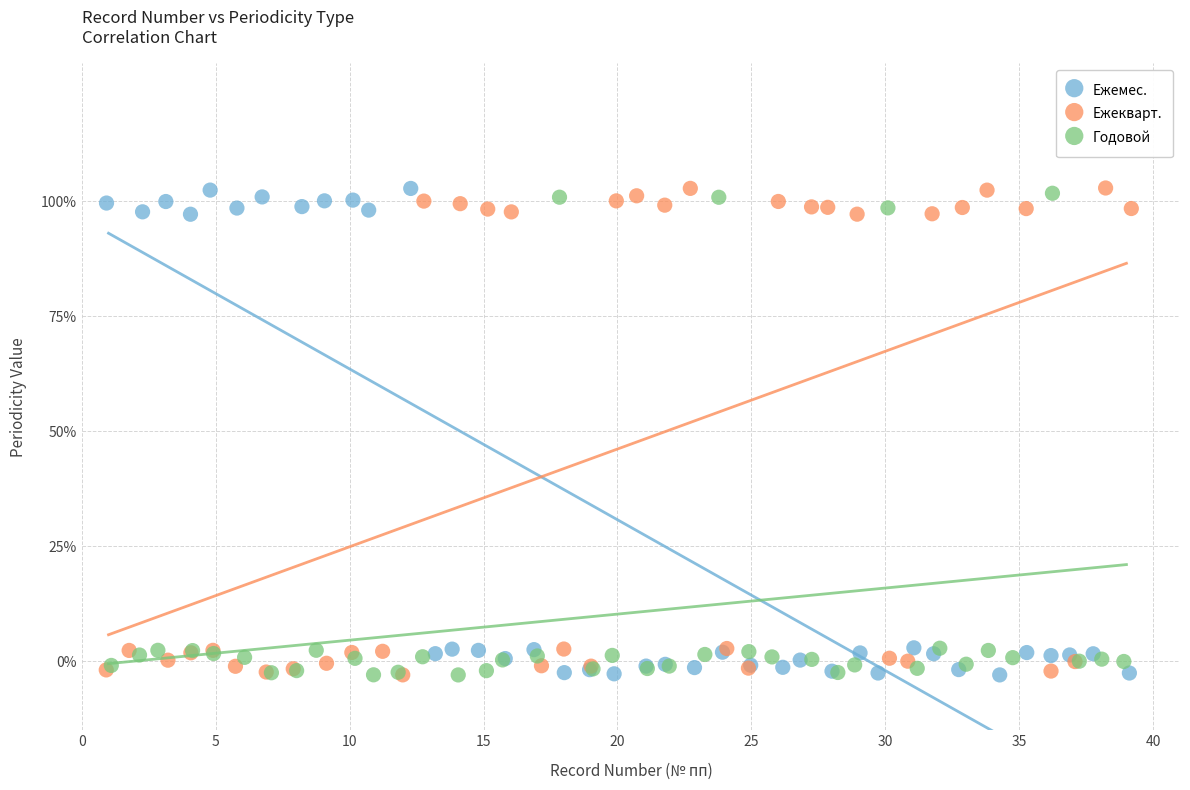

What are all the series names shown in the legend?

Ежемес., Ежекварт., Годовой